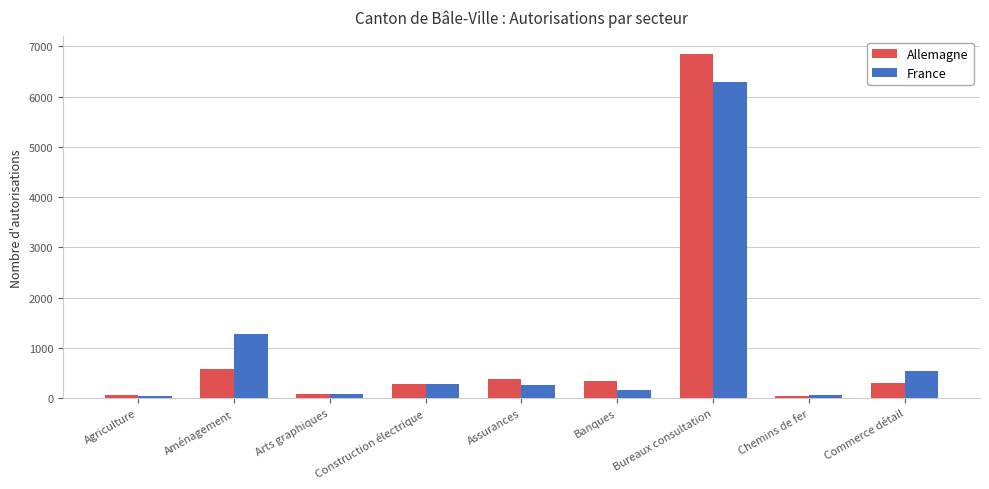

At which label does France reach its peak?

Bureaux consultation